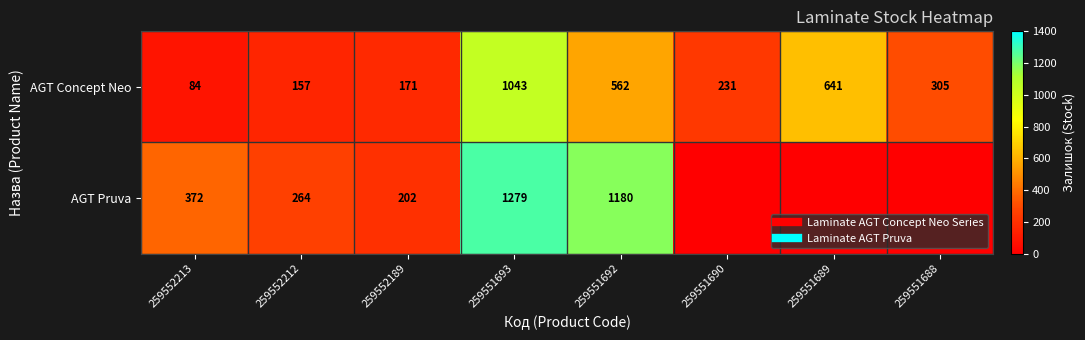

Rank the categories by AGT Concept Neo value from highest to lowest.

259551693, 259551689, 259551692, 259551688, 259551690, 259552189, 259552212, 259552213